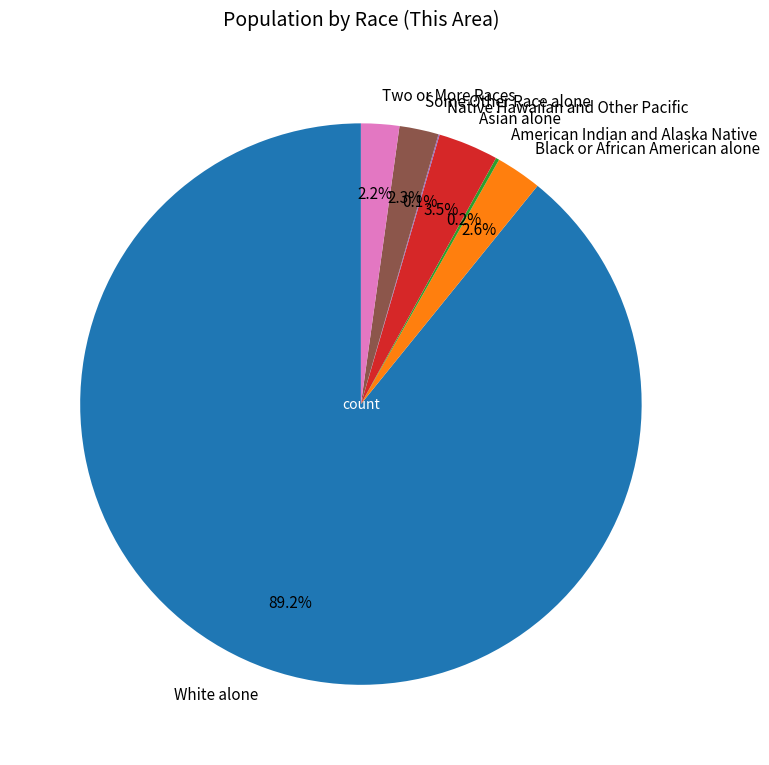

The Some Other Race alone slice represents 15% of the pie. True or false?

False